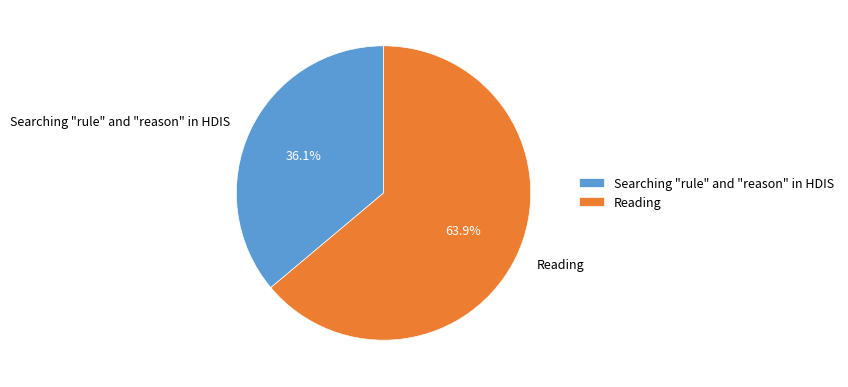

Which slice is the largest?

Reading